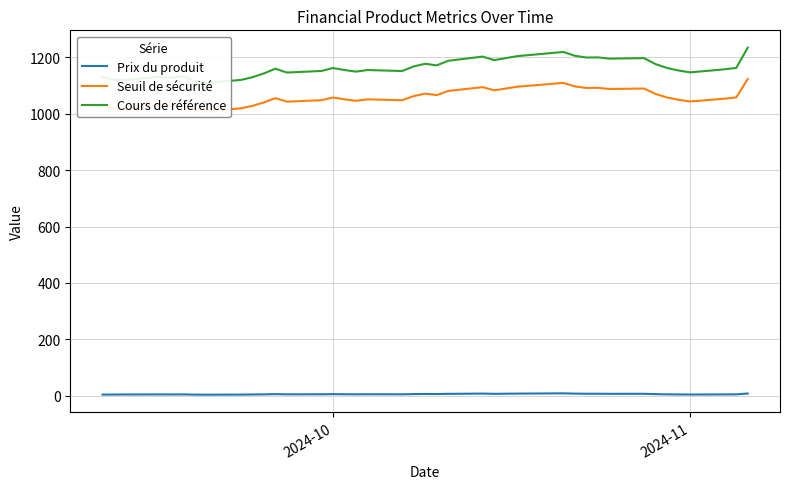

True or false: Prix du produit and Cours de référence cross at least once.

False